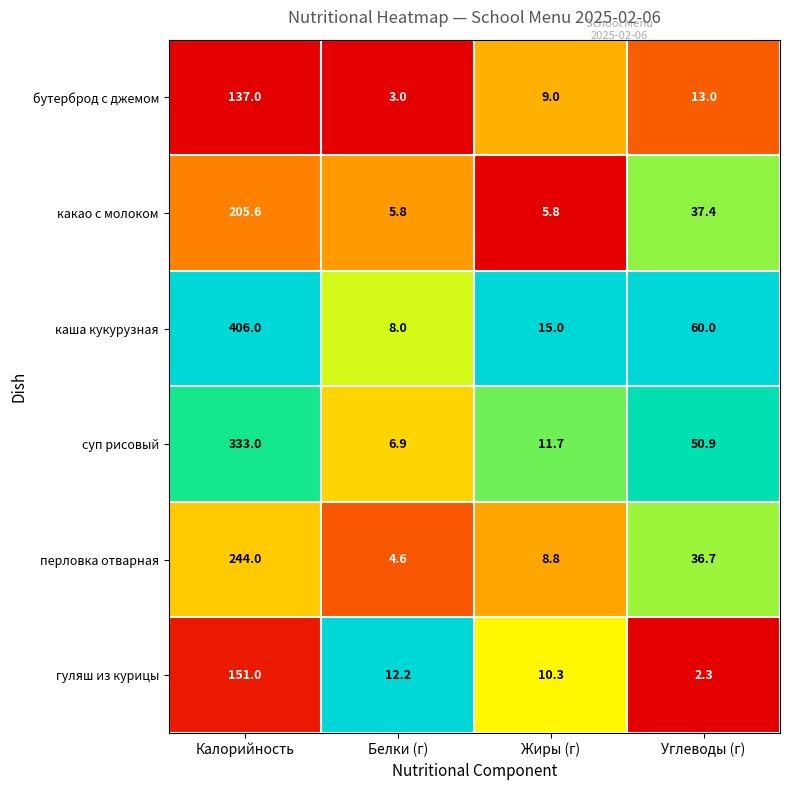

Rank the series at Углеводы (г) from lowest to highest value.

гуляш из курицы, бутерброд с джемом, перловка отварная, какао с молоком, суп рисовый, каша кукурузная